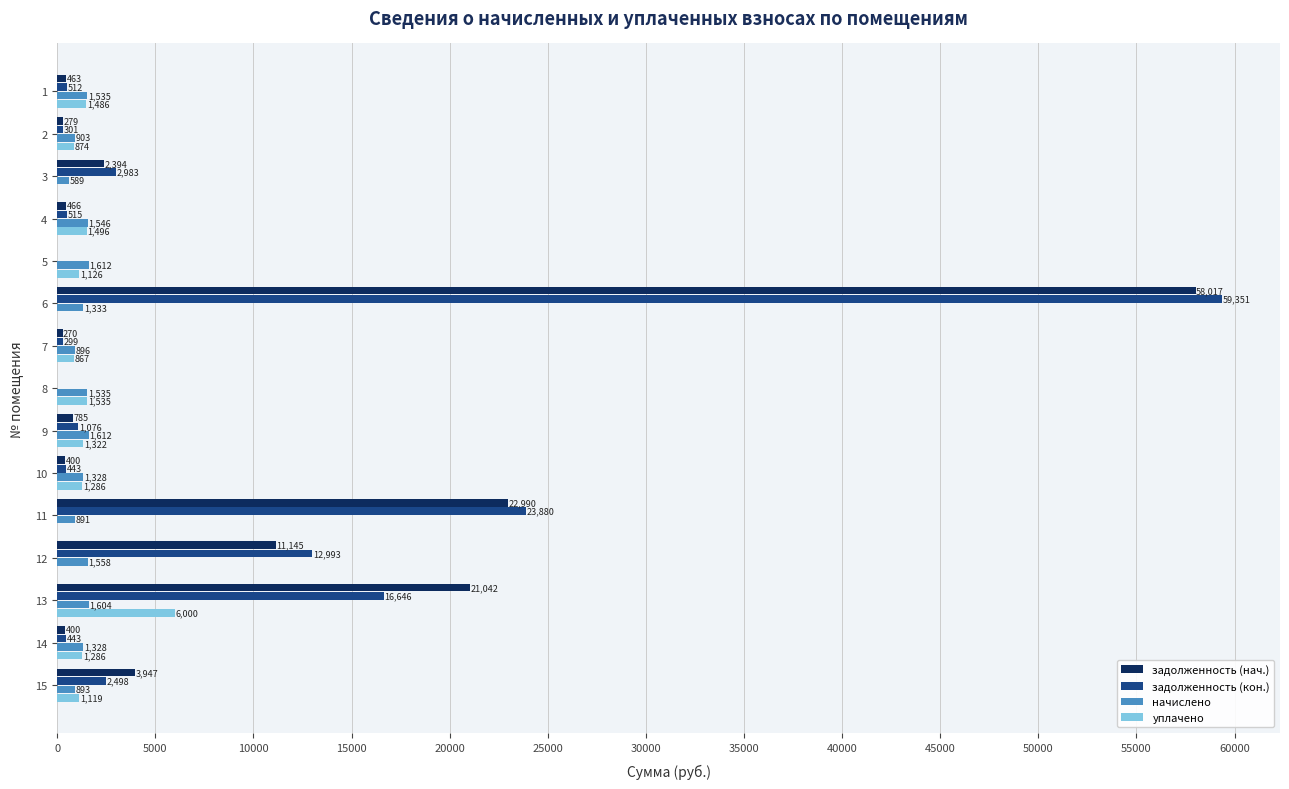

At which category is the sum across all series the highest?

6